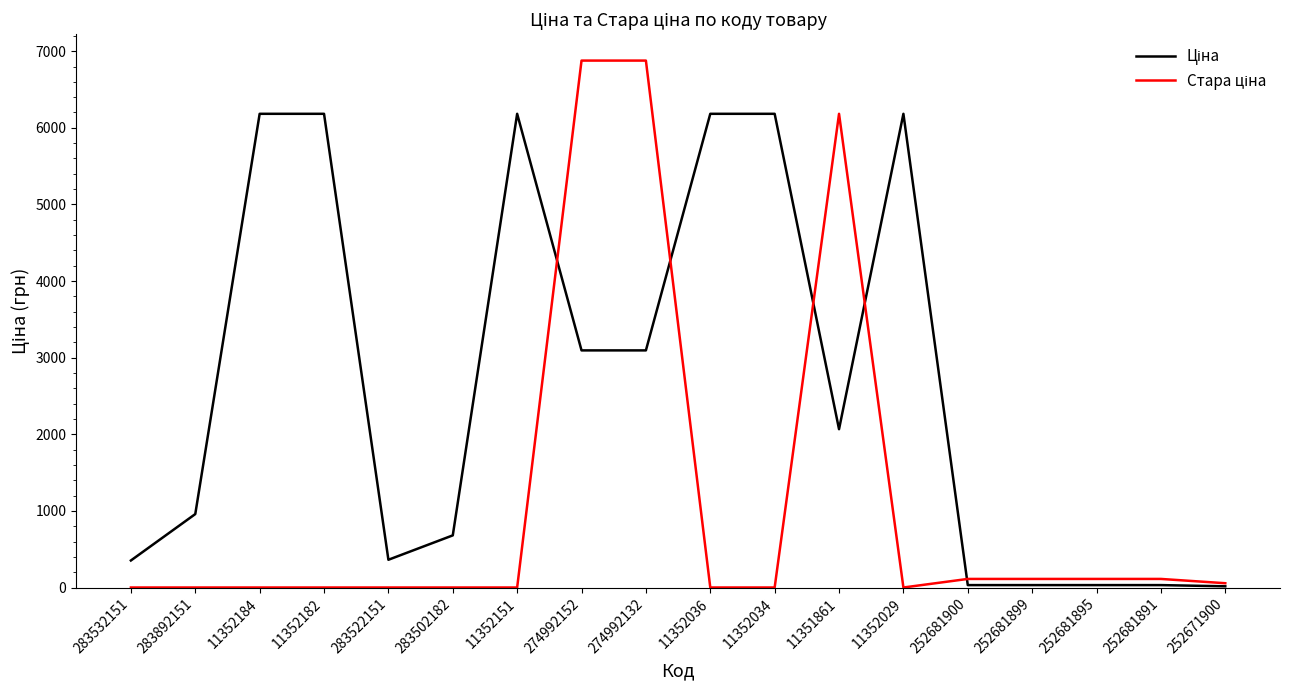

What is the difference between the highest and lowest values at 283892151?

958.4